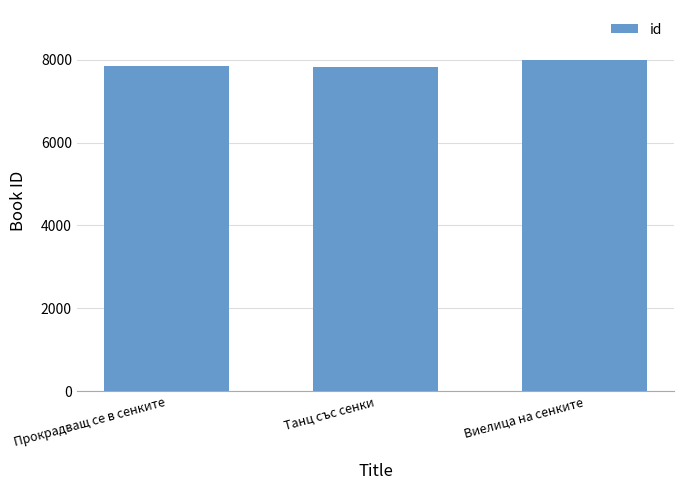

How many categories are shown in the chart?

3